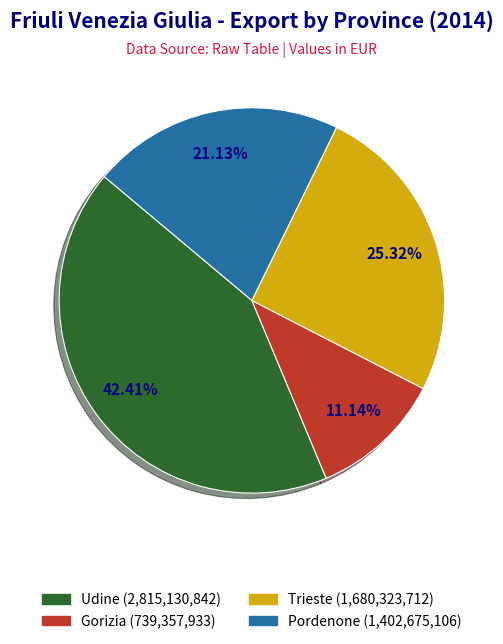

What percentage is the Udine slice, to the nearest percent?

42%